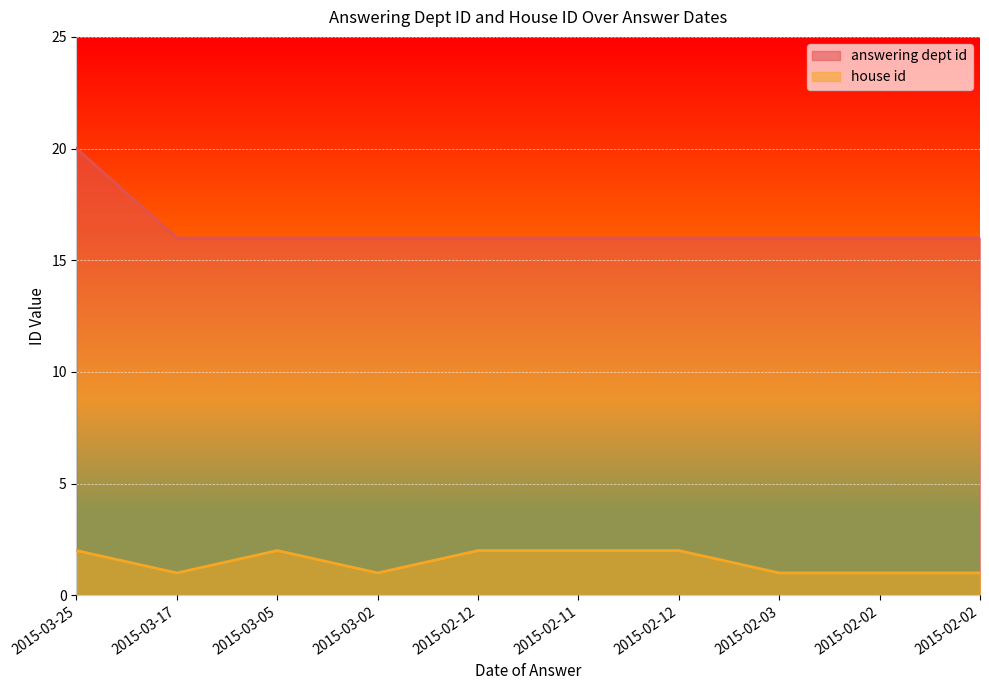

True or false: answering dept id has more than 0 points higher than both neighbors.

False